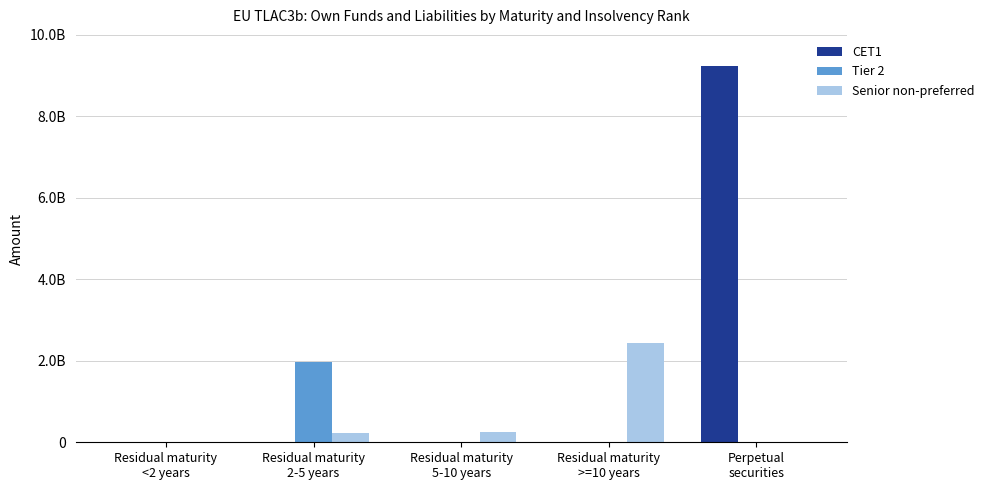

Reading right to left, transcribe all the data shown in this chart.

CET1: 9225179886	0	0	0	0
Tier 2: 0	0	0	1962331281	0
Senior non-preferred: 0	2425103931	260853250	223588500	0